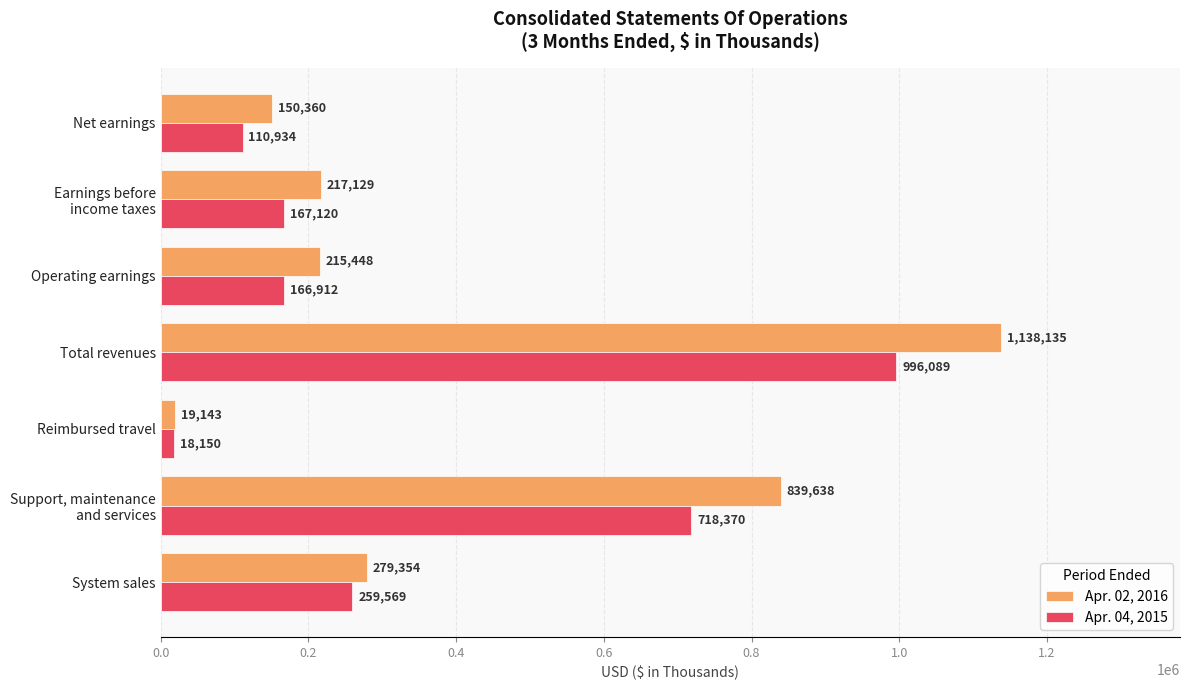

The value of Apr. 04, 2015 at System sales is 259569. True or false?

True